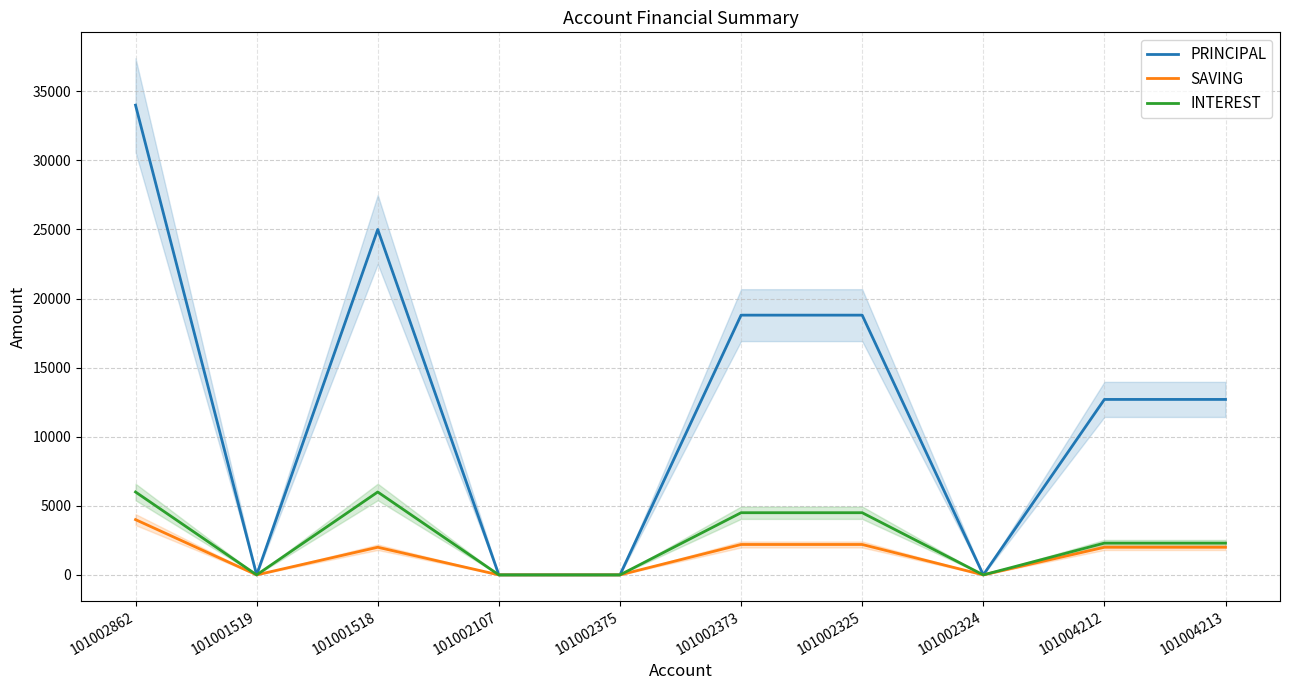

What is the average value of the PRINCIPAL series?

12200